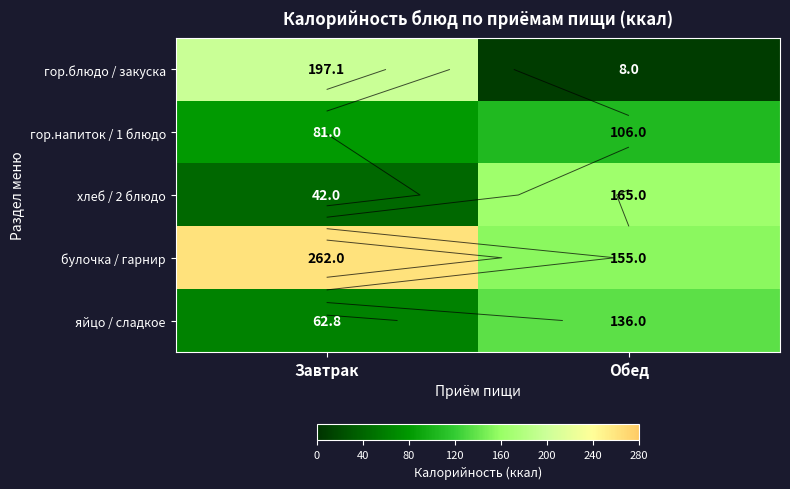

At which category does the chart reach its peak across all series?

Завтрак